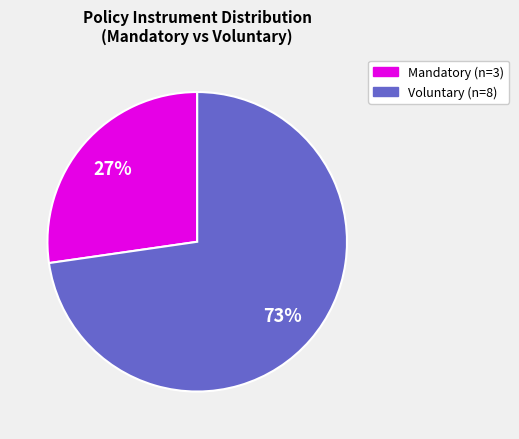

To the nearest percent, what is the average slice percentage?

50%